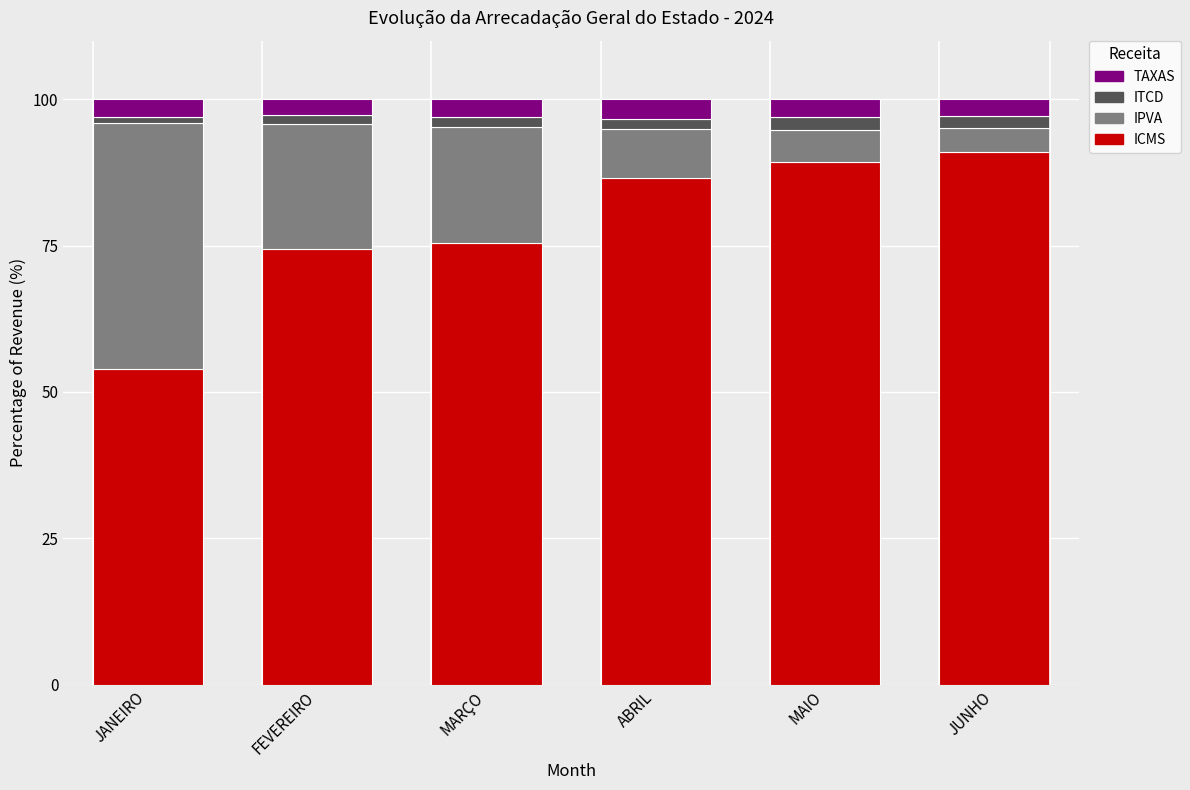

What is the maximum value for ICMS?

90.9